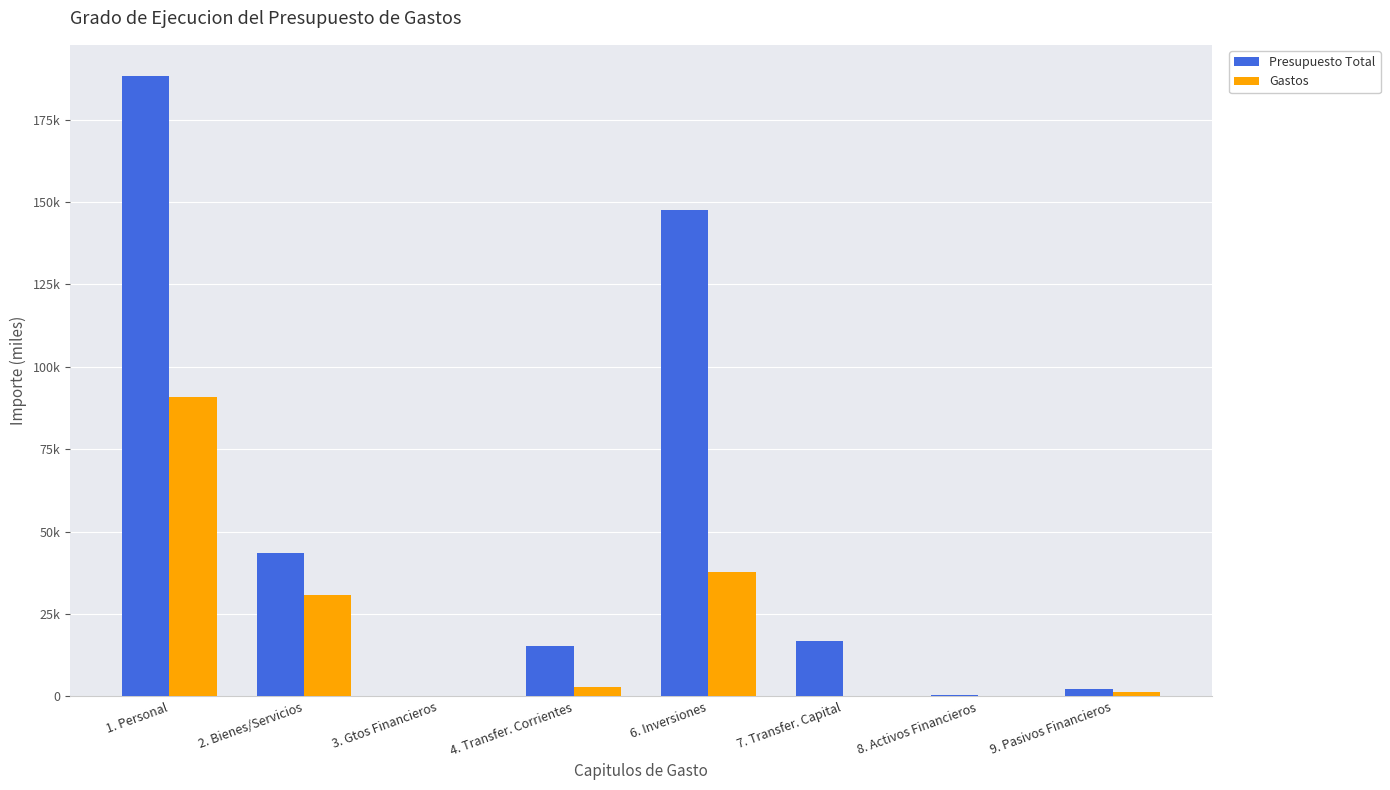

At how many categories does at least one series exceed 33313?

3